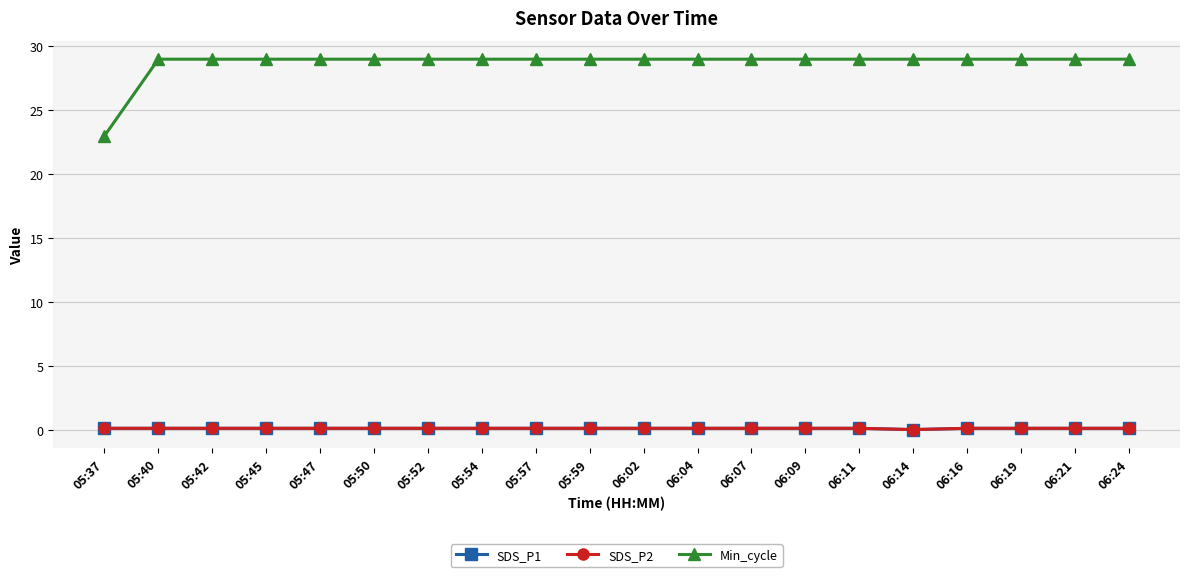

At which category does the chart reach its minimum across all series?

06:14